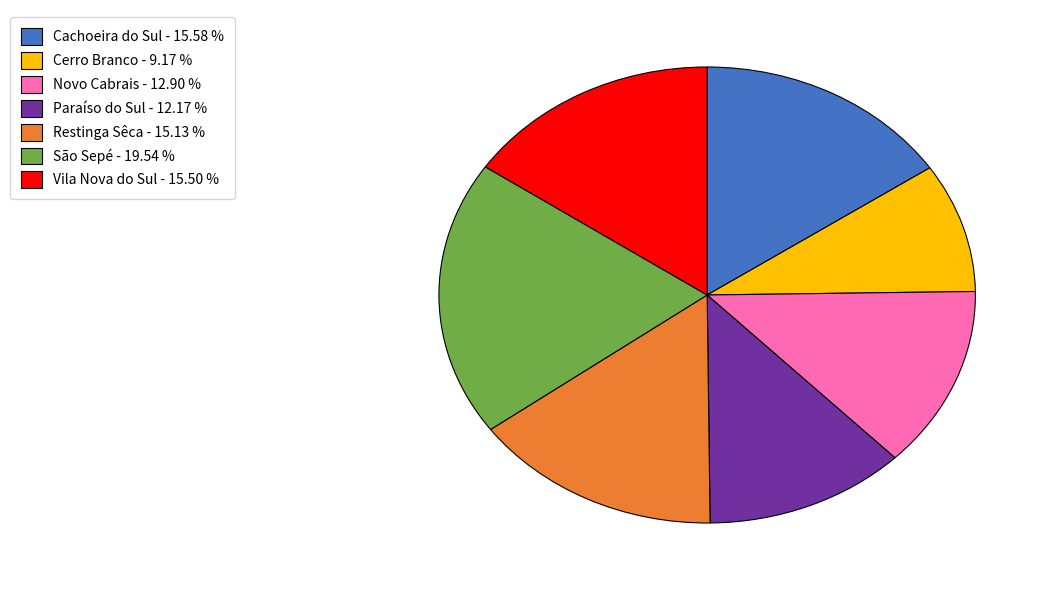

Is it true that São Sepé is 20% of the pie?

True